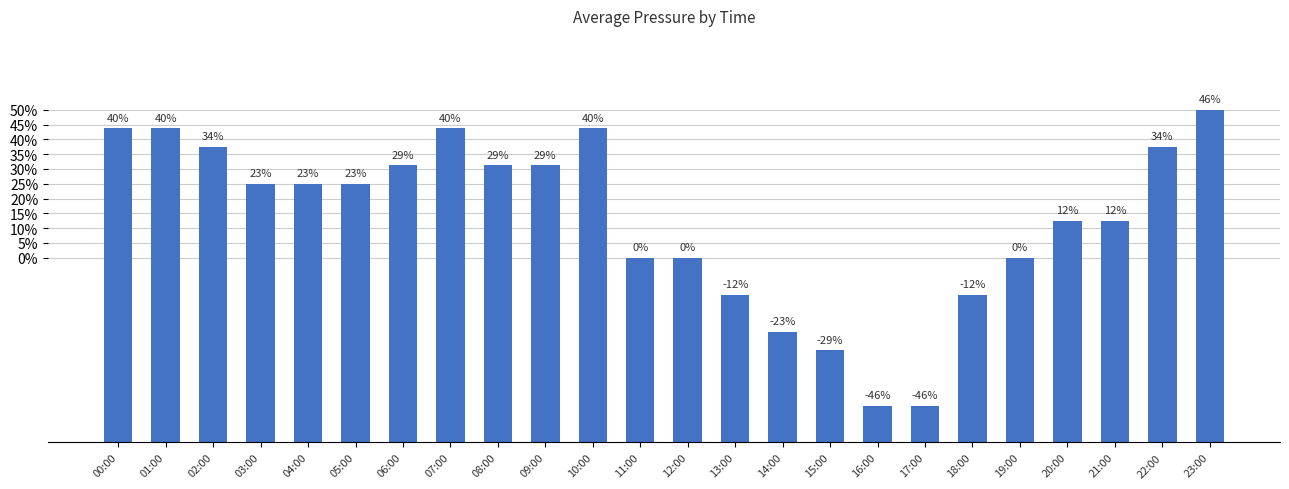

What is the sum of the values at 19:00 and 02:00?

2021.0